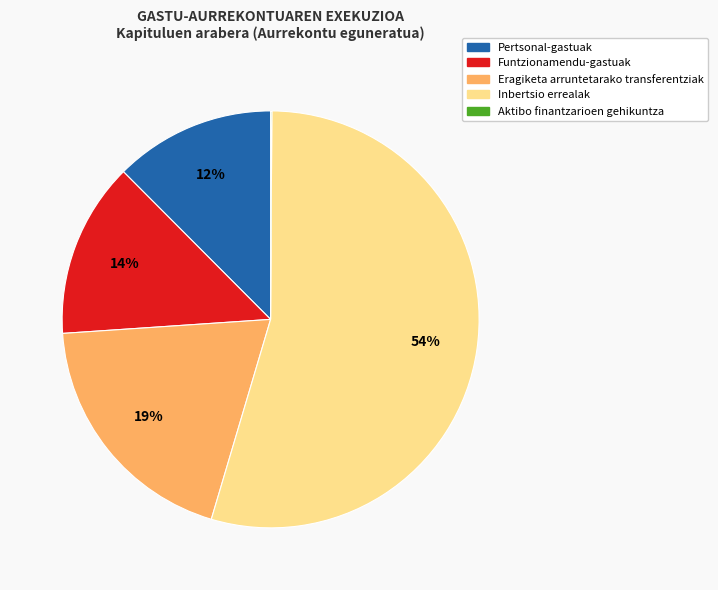

Is it true that Funtzionamendu-gastuak is 14% of the pie?

True